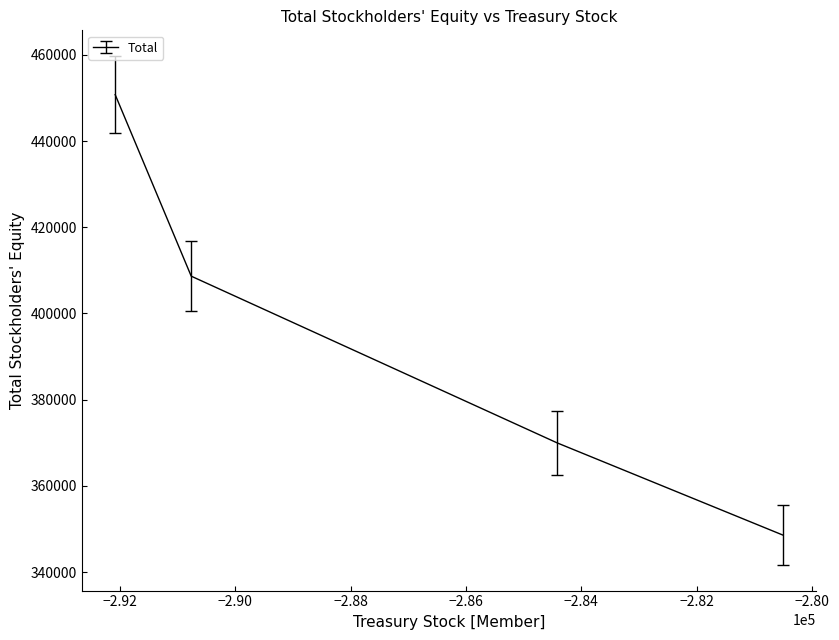

Reading left to right, list all the values displayed in this chart.

Jun. 30, 2015=348570	Jun. 30, 2016=369959	Jun. 30, 2017=408664	Jun. 30, 2018=450795